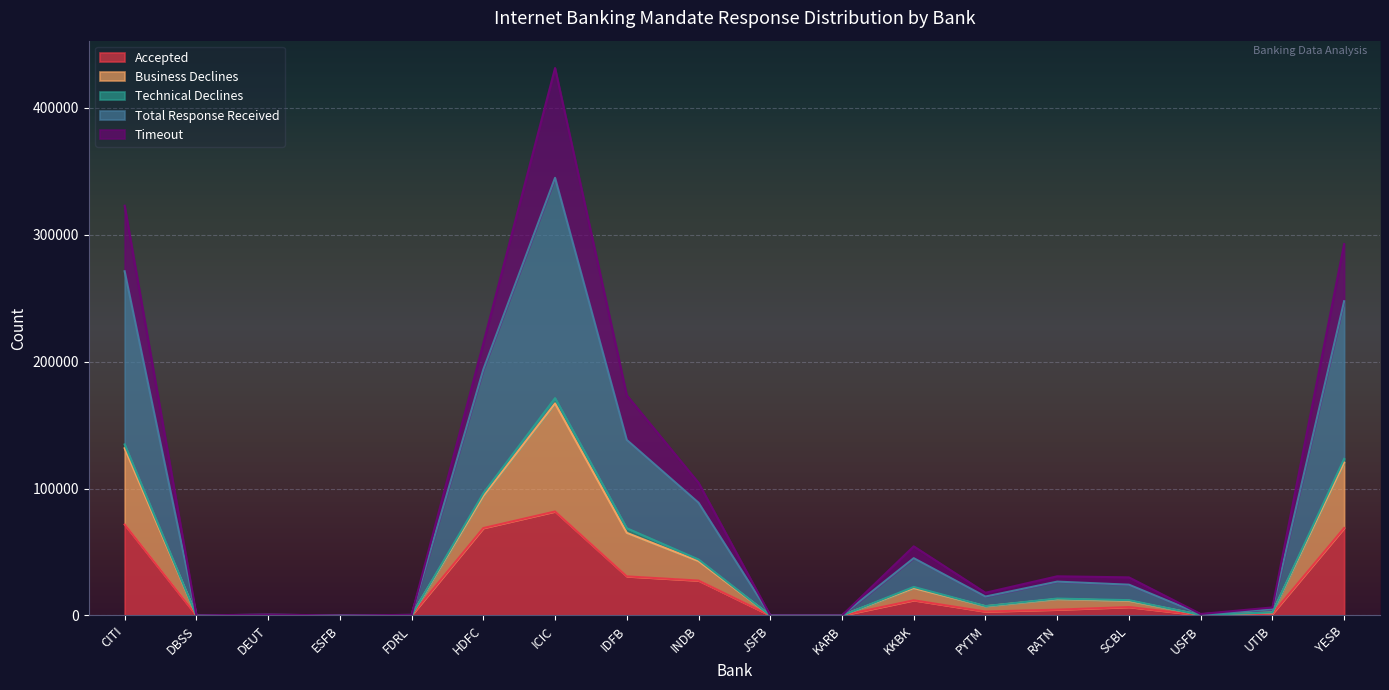

True or false: Accepted has a value of 140750 at ICIC.

False